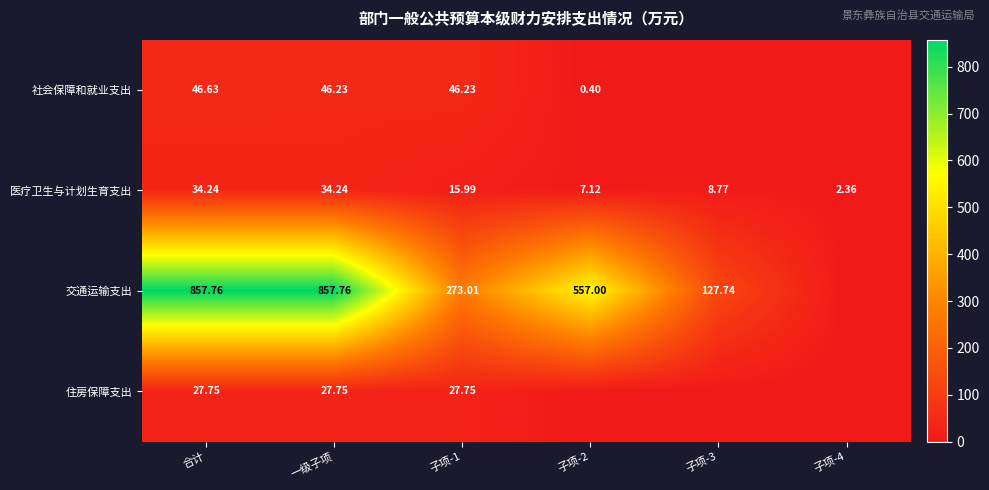

True or false: 医疗卫生与计划生育支出 has a value of 18.8 at 合计.

False